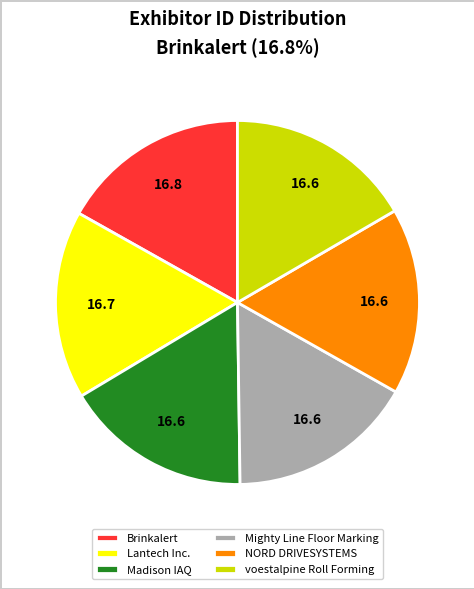

Is the sum of Mighty Line Floor Marking and voestalpine Roll Forming greater than half?

No